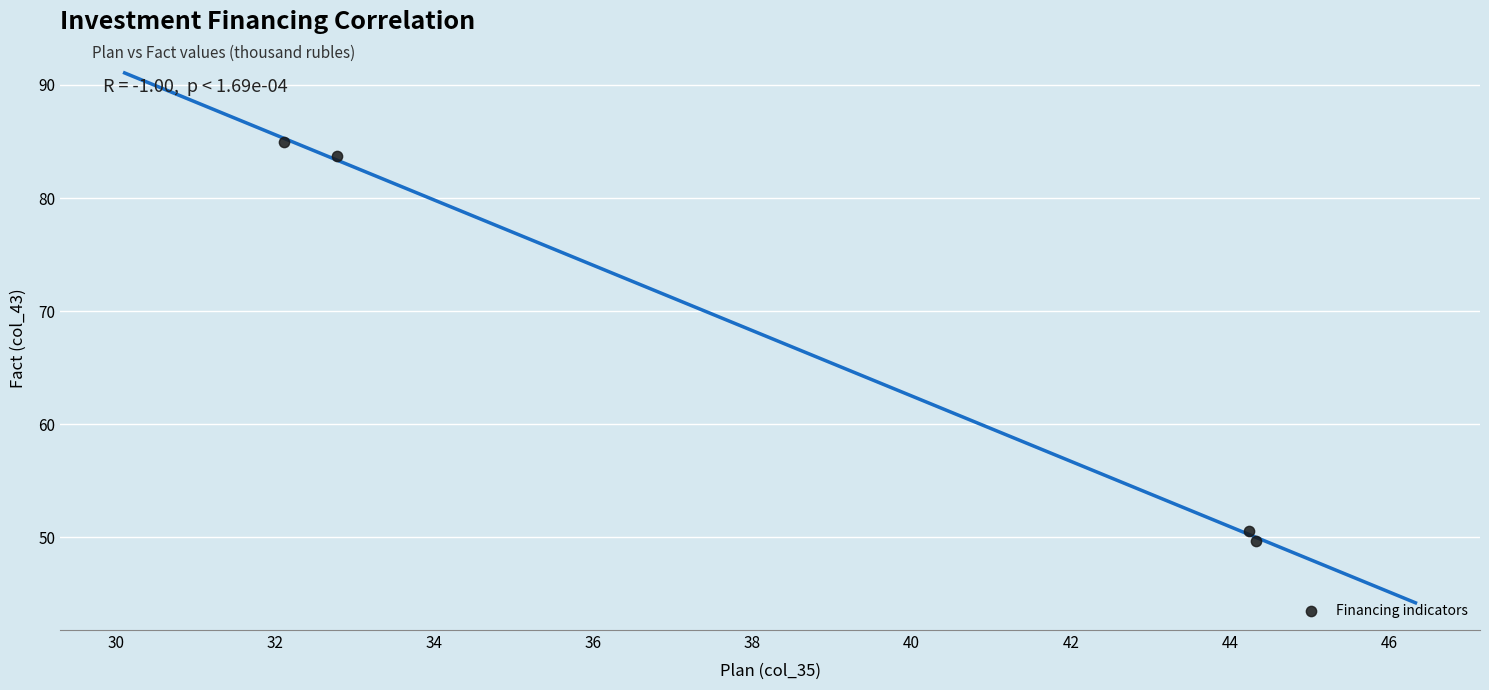

What is the range of X values (max minus min)?

12.2